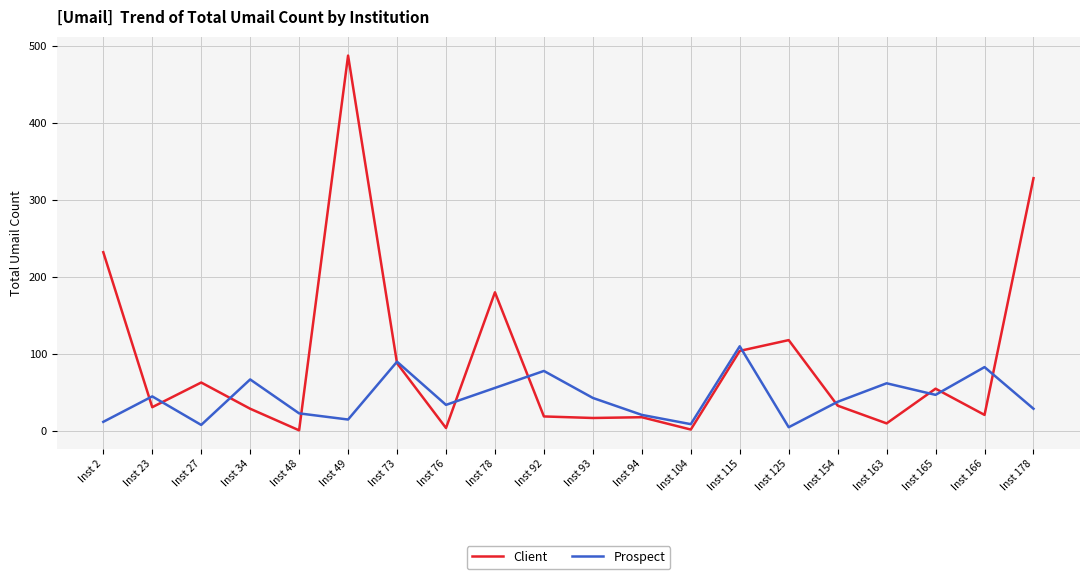

At which category is the sum across all series the highest?

Inst 49